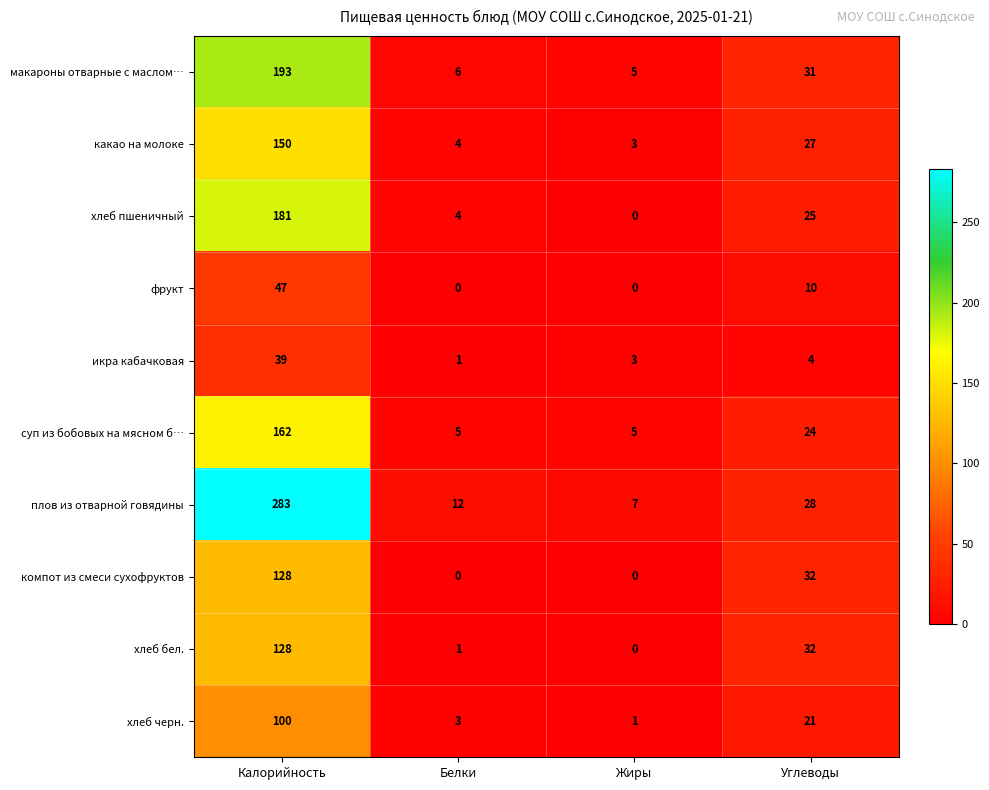

Between Белки and Углеводы, which series saw the biggest shift?

компот из смеси сухофруктов